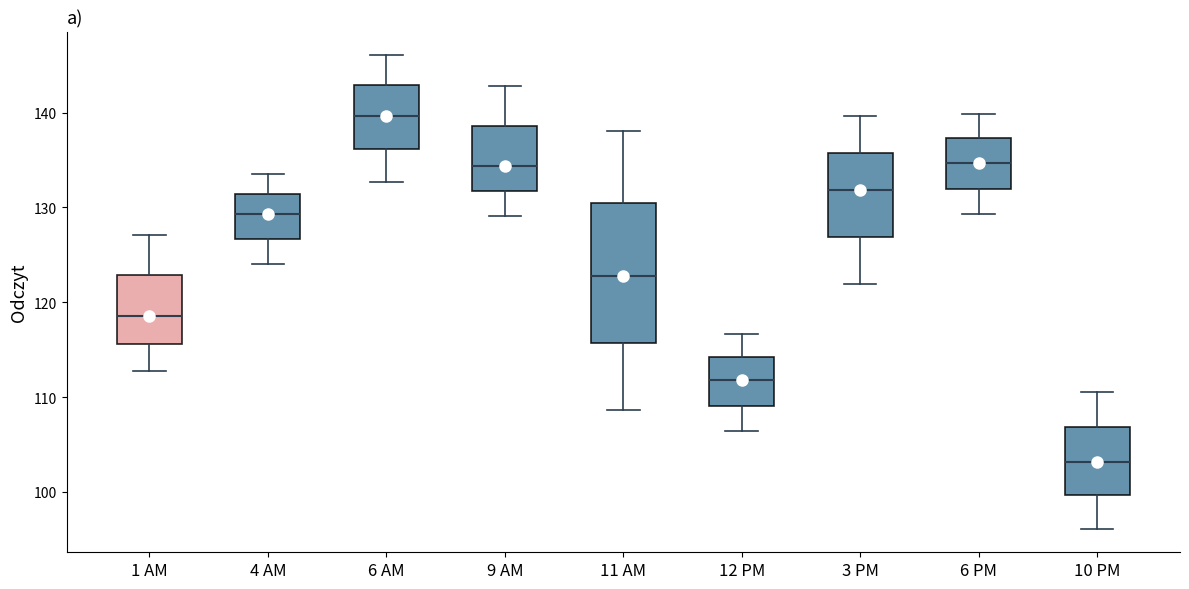

Reading left to right, transcribe this box plot: for each box, give where its median line is, the range the box spans, and where its two whiskers end, as read against the y-axis. The values are not printed on the chart, so give them approximately, as read against the axis.

1 AM: median 119, box 116 to 123, whiskers 113 to 127
4 AM: median 129, box 127 to 131, whiskers 124 to 134
6 AM: median 140, box 136 to 143, whiskers 133 to 146
9 AM: median 134, box 132 to 139, whiskers 129 to 143
11 AM: median 123, box 116 to 130, whiskers 109 to 138
12 PM: median 112, box 109 to 114, whiskers 106 to 117
3 PM: median 132, box 127 to 136, whiskers 122 to 140
6 PM: median 135, box 132 to 137, whiskers 129 to 140
10 PM: median 103, box 100 to 107, whiskers 96 to 110